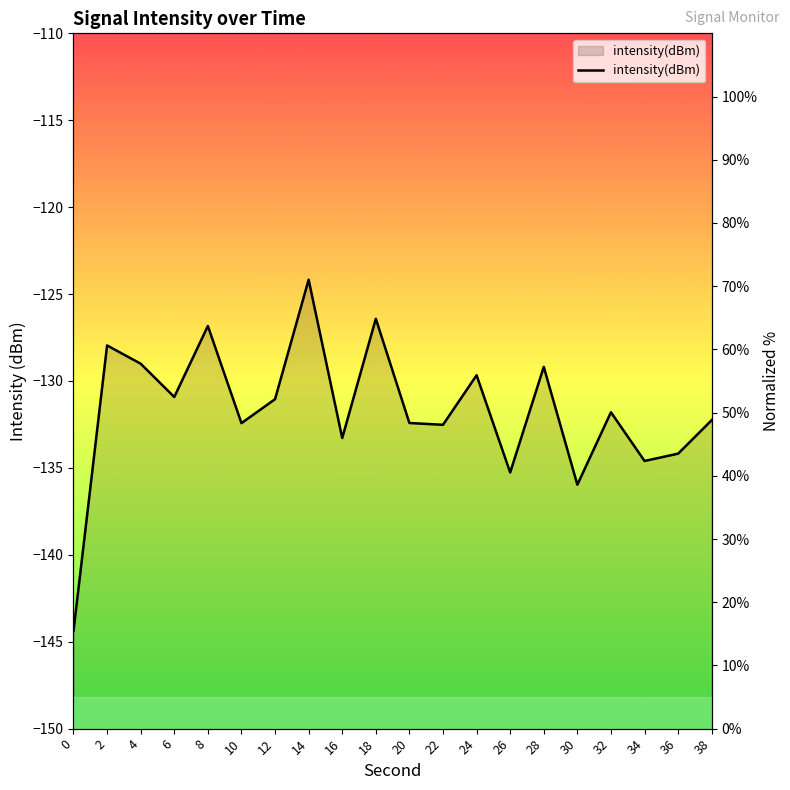

Is it true that the value at 28 is 57.2?

True